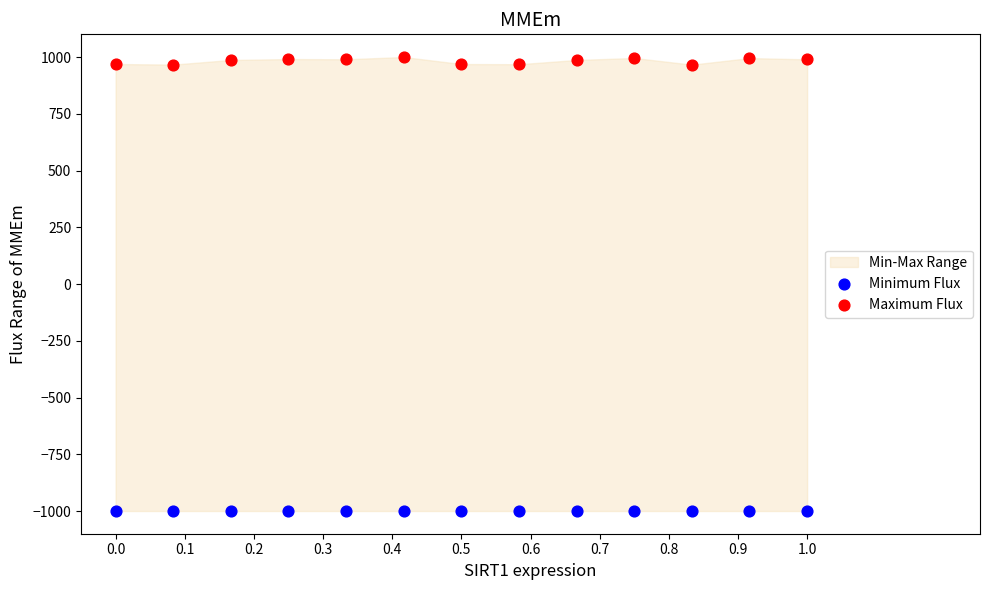

Which series reaches the minimum Y coordinate?

Minimum Flux